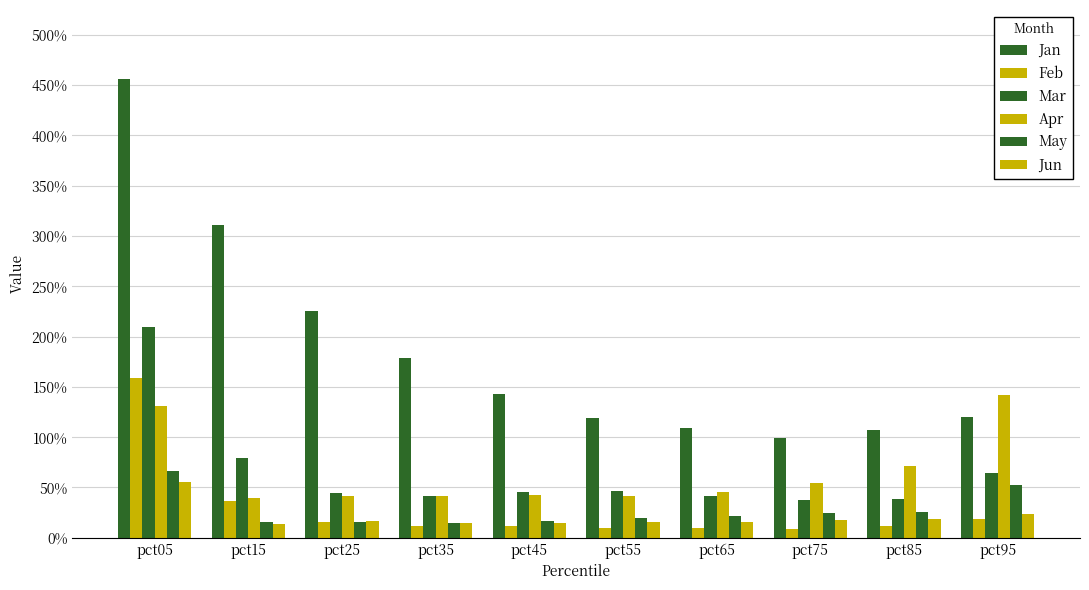

Which series has the widest spread of values?

Jan